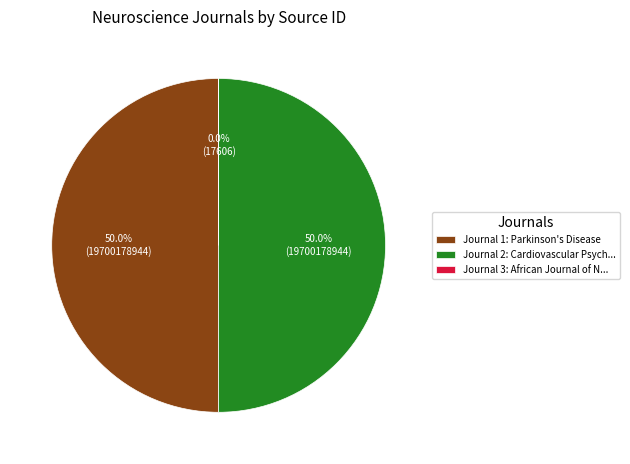

What percentage is NOT represented by Journal 1: Parkinson's Disease?

50.0%